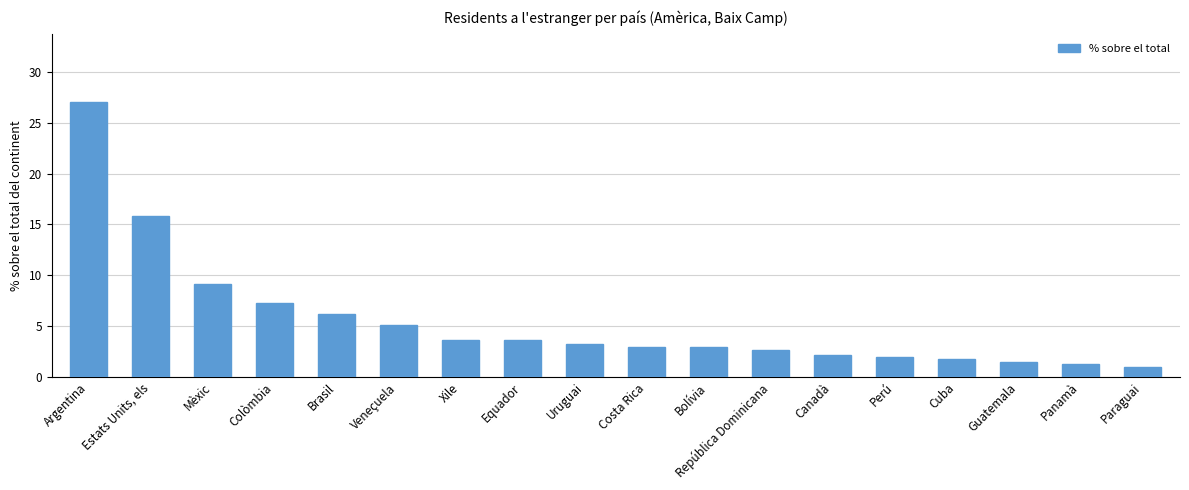

The chart shows a value of 6.2 at Brasil. True or false?

True